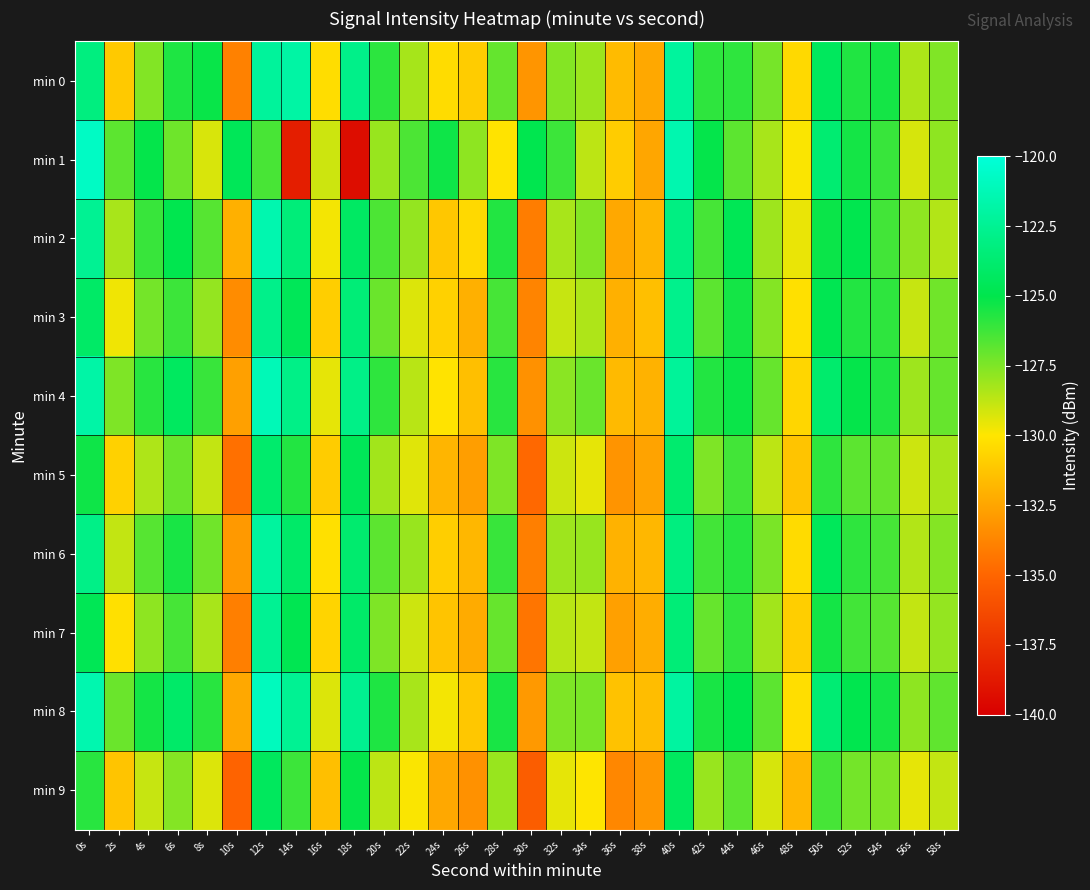

Reading right to left, extract all data points from this chart.

min 0: 58s=-127.5	56s=-128.4	54s=-125.4	52s=-125.7	50s=-124.4	48s=-130.5	46s=-127.3	44s=-125.9	42s=-125.9	40s=-122.1	38s=-132.4	36s=-131.6	34s=-128.1	32s=-127.6	30s=-133.1	28s=-127.0	26s=-131.0	24s=-130.4	22s=-128.3	20s=-125.9	18s=-122.8	16s=-130.3	14s=-121.9	12s=-122.2	10s=-133.9	8s=-125.2	6s=-125.6	4s=-127.6	2s=-131.1	0s=-123.2
min 1: 58s=-127.8	56s=-129.2	54s=-126.1	52s=-125.4	50s=-123.7	48s=-129.9	46s=-128.3	44s=-126.8	42s=-125.1	40s=-121.5	38s=-132.5	36s=-131.0	34s=-128.7	32s=-126.2	30s=-124.9	28s=-130.1	26s=-127.8	24s=-125.3	22s=-126.5	20s=-128.0	18s=-139.3	16s=-129.0	14s=-138.5	12s=-126.4	10s=-124.6	8s=-129.2	6s=-127.2	4s=-125.1	2s=-126.8	0s=-120.7
min 2: 58s=-128.5	56s=-127.8	54s=-126.3	52s=-124.9	50s=-125.2	48s=-129.6	46s=-128.1	44s=-124.7	42s=-126.4	40s=-123.1	38s=-131.9	36s=-132.4	34s=-127.6	32s=-128.3	30s=-134.1	28s=-125.7	26s=-130.5	24s=-131.2	22s=-127.9	20s=-126.5	18s=-124.2	16s=-129.8	14s=-123.4	12s=-121.5	10s=-132.1	8s=-126.7	6s=-124.9	4s=-126.1	2s=-128.3	0s=-122.5
min 3: 58s=-127.2	56s=-128.9	54s=-125.9	52s=-125.7	50s=-124.8	48s=-130.2	46s=-127.6	44s=-125.4	42s=-126.8	40s=-122.7	38s=-131.5	36s=-132.1	34s=-128.4	32s=-128.9	30s=-133.8	28s=-126.4	26s=-132.1	24s=-130.8	22s=-129.3	20s=-127.1	18s=-123.5	16s=-130.9	14s=-124.6	12s=-122.8	10s=-133.5	8s=-127.9	6s=-126.2	4s=-127.3	2s=-129.7	0s=-124.1
min 4: 58s=-127.0	56s=-128.1	54s=-125.6	52s=-125.1	50s=-123.9	48s=-130.6	46s=-127.0	44s=-125.2	42s=-125.7	40s=-122.3	38s=-132.0	36s=-131.7	34s=-127.1	32s=-127.7	30s=-133.3	28s=-125.8	26s=-131.5	24s=-130.1	22s=-128.6	20s=-125.9	18s=-122.9	16s=-129.5	14s=-122.9	12s=-121.2	10s=-132.7	8s=-126.1	6s=-124.3	4s=-125.8	2s=-127.5	0s=-121.8
min 5: 58s=-128.3	56s=-129.0	54s=-127.0	52s=-126.8	50s=-125.9	48s=-131.3	46s=-128.7	44s=-126.3	42s=-127.5	40s=-123.8	38s=-132.6	36s=-133.2	34s=-129.5	32s=-129.0	30s=-134.9	28s=-127.5	26s=-132.8	24s=-131.9	22s=-129.4	20s=-128.2	18s=-124.6	16s=-131.0	14s=-125.7	12s=-123.9	10s=-134.6	8s=-128.8	6s=-127.1	4s=-128.4	2s=-130.8	0s=-125.3
min 6: 58s=-127.6	56s=-128.5	54s=-126.4	52s=-125.9	50s=-124.5	48s=-130.4	46s=-127.4	44s=-125.8	42s=-126.3	40s=-123.2	38s=-131.8	36s=-132.0	34s=-128.0	32s=-128.1	30s=-134.0	28s=-126.1	26s=-131.8	24s=-130.9	22s=-128.0	20s=-126.8	18s=-123.8	16s=-130.2	14s=-124.0	12s=-122.1	10s=-133.0	8s=-127.2	6s=-125.5	4s=-126.7	2s=-128.8	0s=-122.9
min 7: 58s=-127.9	56s=-128.8	54s=-126.7	52s=-126.3	50s=-125.4	48s=-130.9	46s=-128.2	44s=-126.0	42s=-127.0	40s=-123.5	38s=-132.2	36s=-132.7	34s=-128.8	32s=-128.6	30s=-134.4	28s=-127.0	26s=-132.3	24s=-131.3	22s=-129.0	20s=-127.5	18s=-124.0	16s=-130.7	14s=-124.8	12s=-122.5	10s=-134.0	8s=-128.3	6s=-126.4	4s=-127.8	2s=-130.2	0s=-124.7
min 8: 58s=-126.9	56s=-127.8	54s=-125.4	52s=-124.9	50s=-123.6	48s=-130.3	46s=-126.8	44s=-125.0	42s=-125.5	40s=-122.0	38s=-131.6	36s=-131.4	34s=-127.4	32s=-127.5	30s=-133.0	28s=-125.5	26s=-131.2	24s=-129.8	22s=-128.3	20s=-125.6	18s=-122.6	16s=-129.3	14s=-122.5	12s=-121.0	10s=-132.4	8s=-125.8	6s=-124.0	4s=-125.4	2s=-127.1	0s=-121.5
min 9: 58s=-128.8	56s=-129.5	54s=-127.5	52s=-127.3	50s=-126.4	48s=-131.8	46s=-129.2	44s=-126.8	42s=-128.0	40s=-124.3	38s=-133.1	36s=-133.7	34s=-130.0	32s=-129.5	30s=-135.4	28s=-128.0	26s=-133.3	24s=-132.4	22s=-129.9	20s=-128.7	18s=-125.1	16s=-131.5	14s=-126.2	12s=-124.4	10s=-135.1	8s=-129.3	6s=-127.6	4s=-128.9	2s=-131.3	0s=-125.8